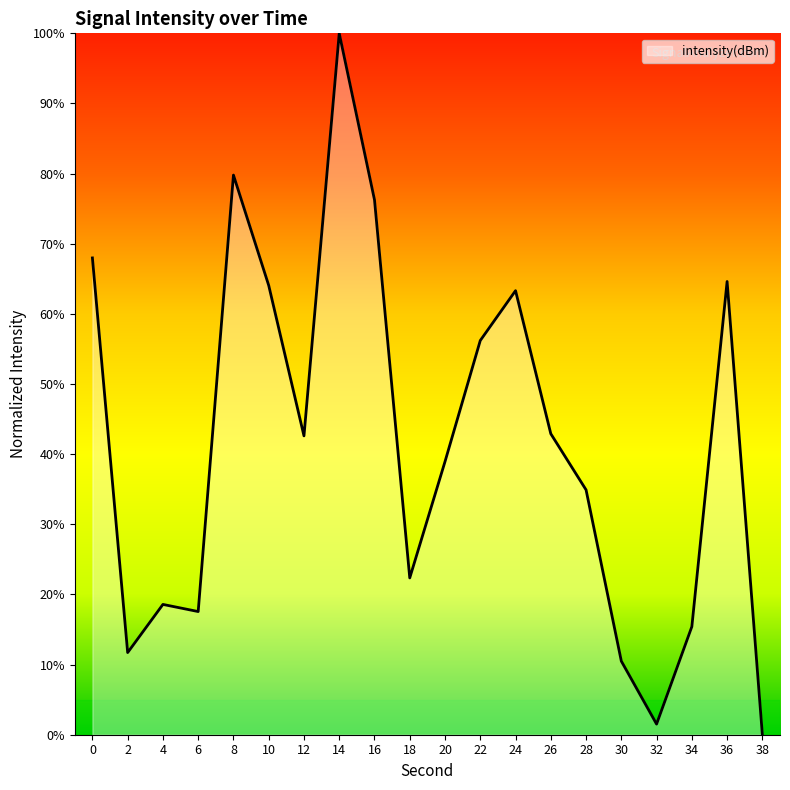

How many values are above zero?

19